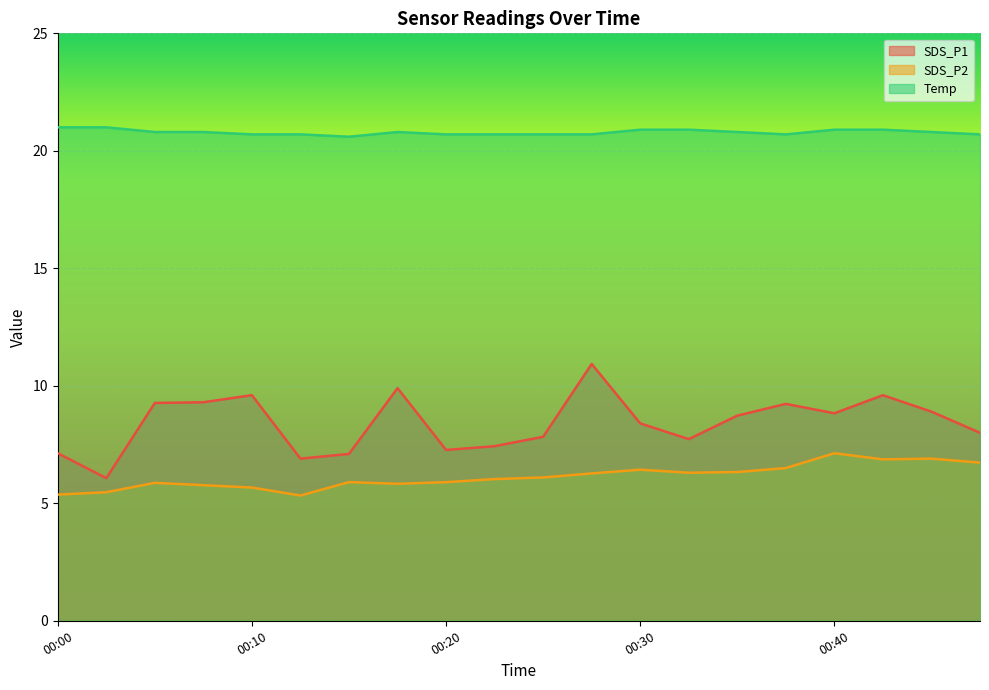

True or false: SDS_P1 has more than 0 points higher than both neighbors.

True